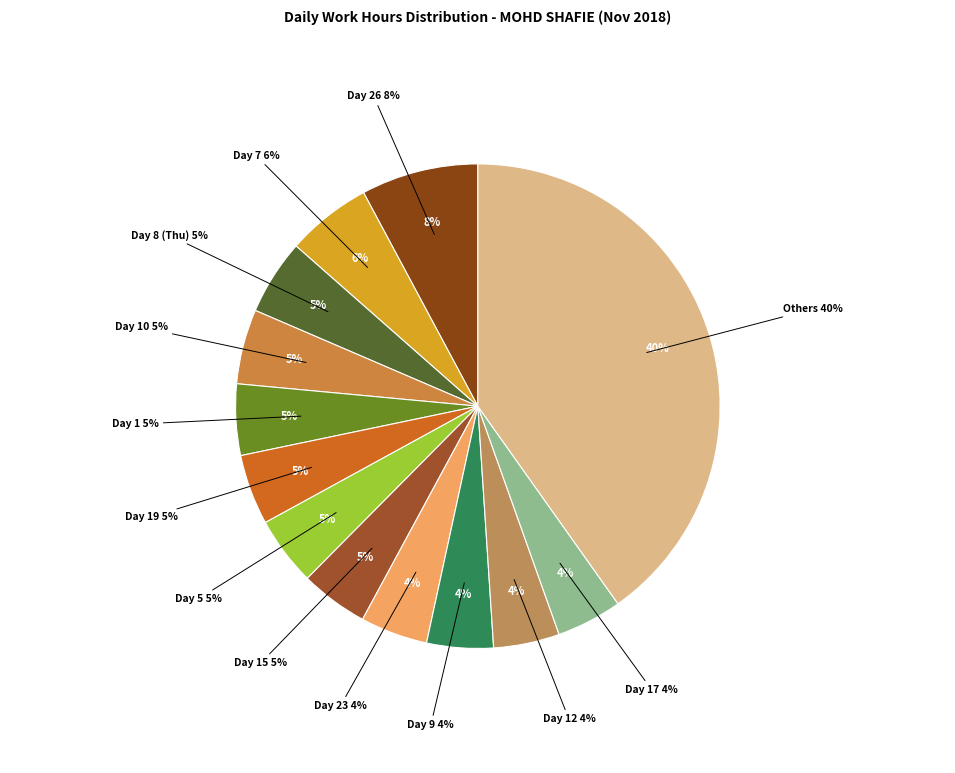

To the nearest percent, what portion does Day 10 represent?

5%